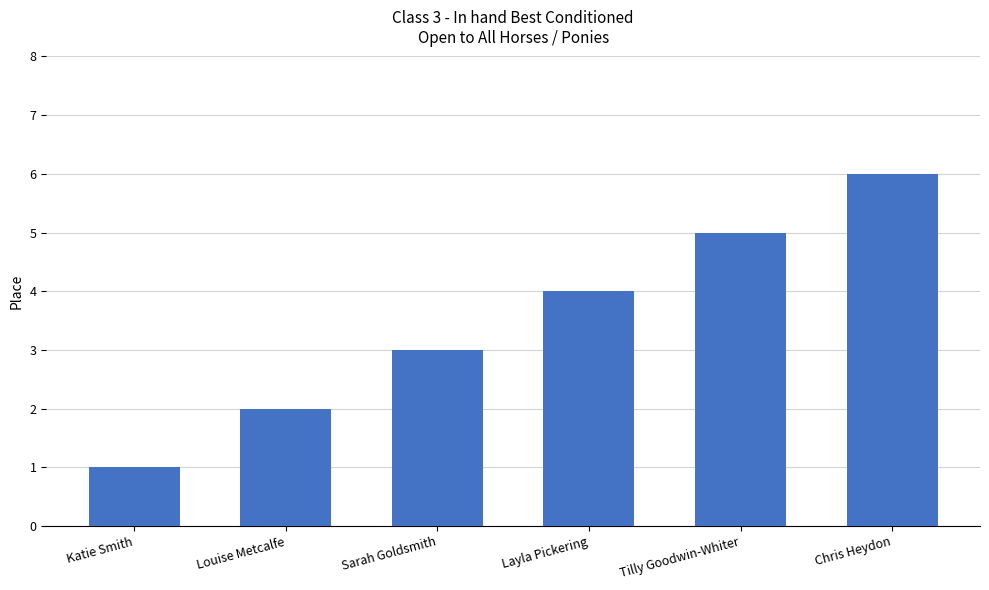

What is the change in value from Katie Smith to Louise Metcalfe?

+1